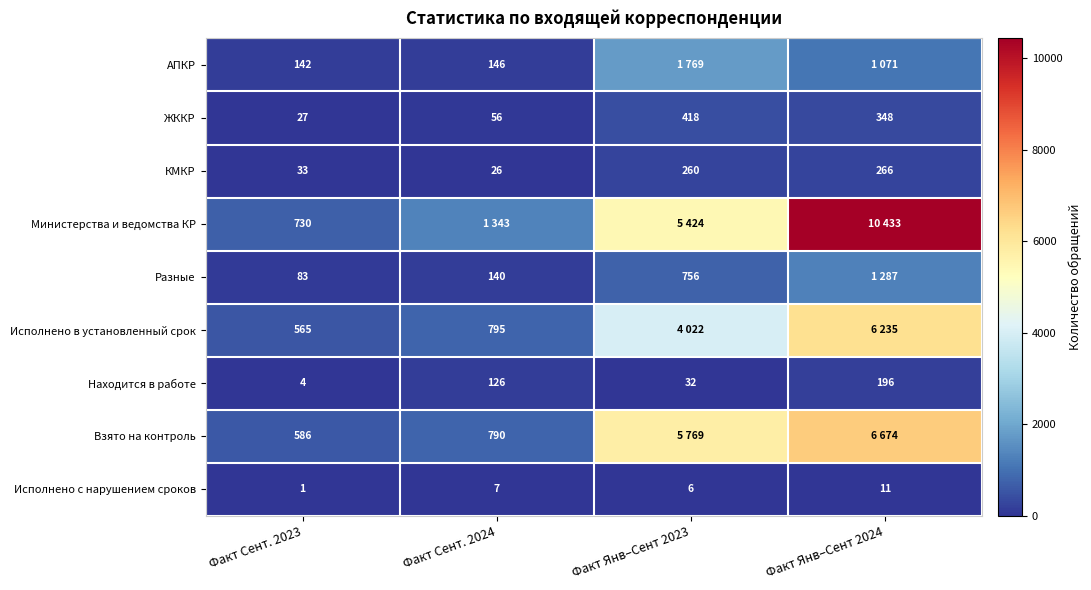

At which category is the sum across all series the highest?

Факт Янв–Сент 2024